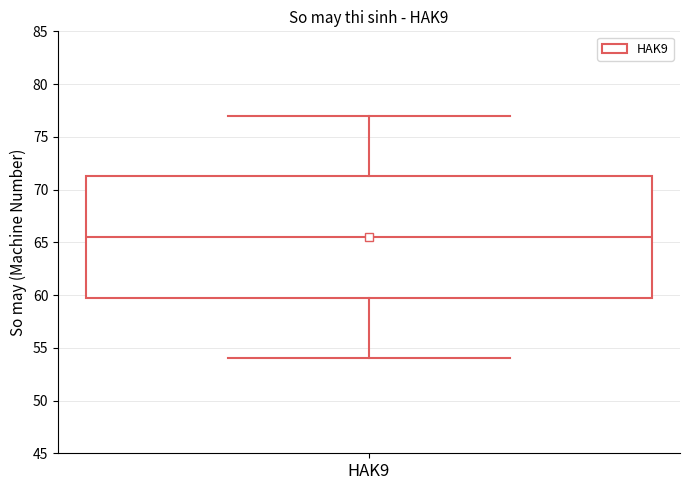

Where does the lower whisker of the box for HAK9 end on the y-axis? The values are not printed on the chart, so give them approximately, as read against the axis.

54.0